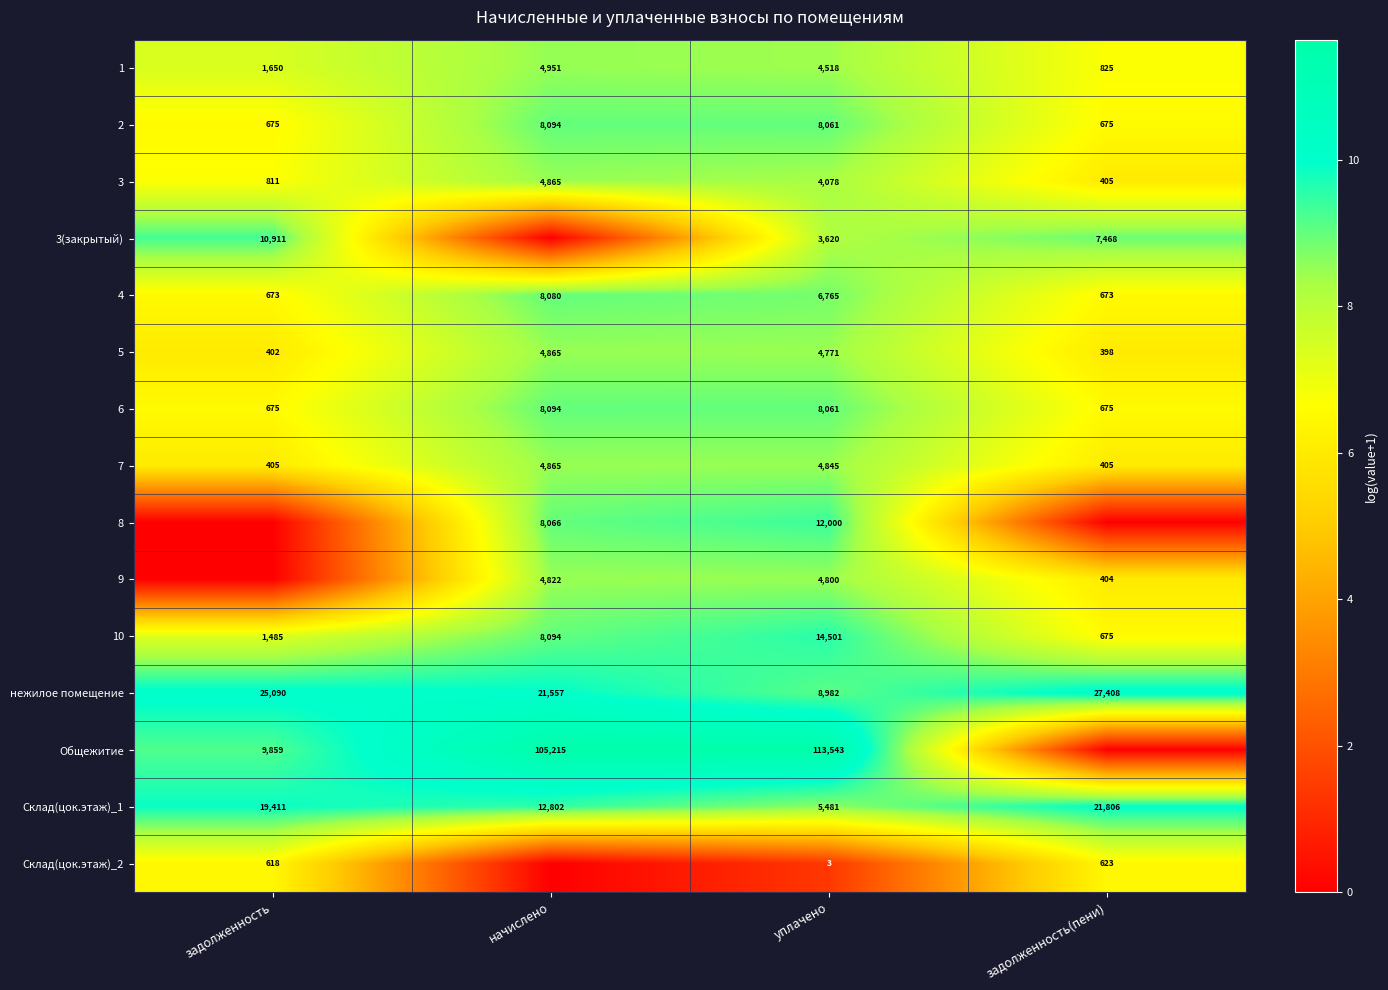

List the labels in order of 5 value, smallest first.

задолженность(пени), задолженность, уплачено, начислено